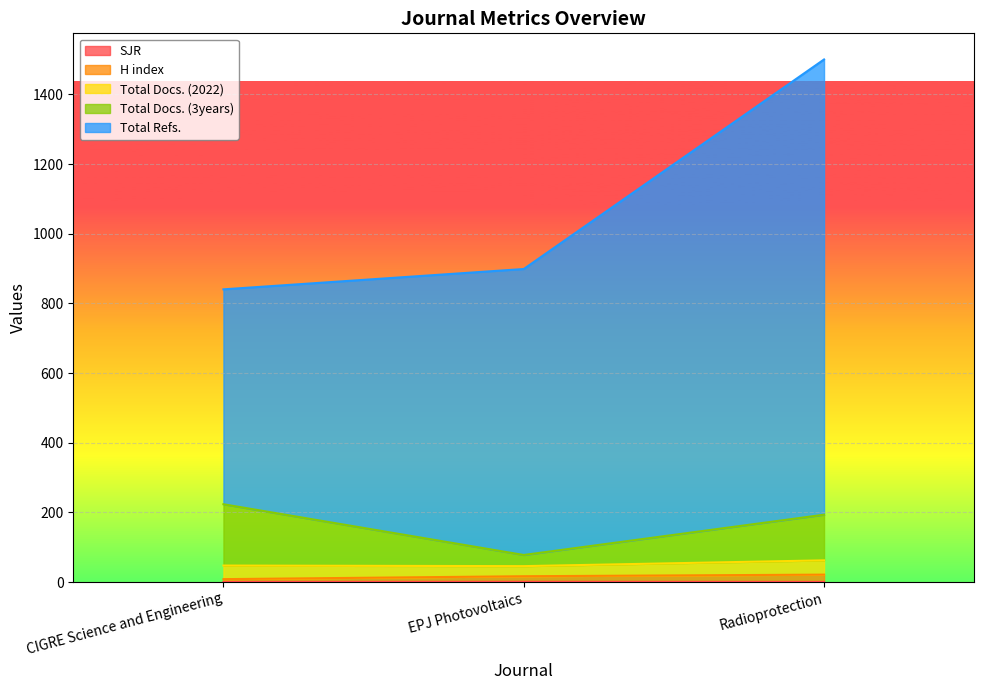

Does the chart display data point markers on the line(s)?

No